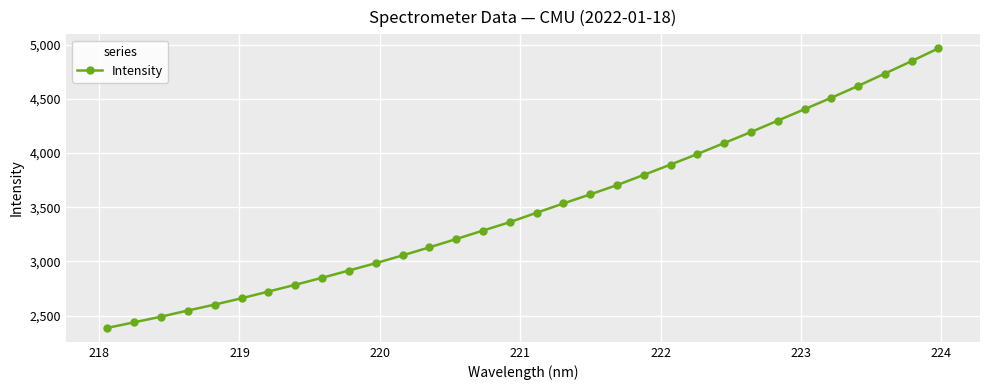

True or false: the data has more than 2 interior local peaks.

False